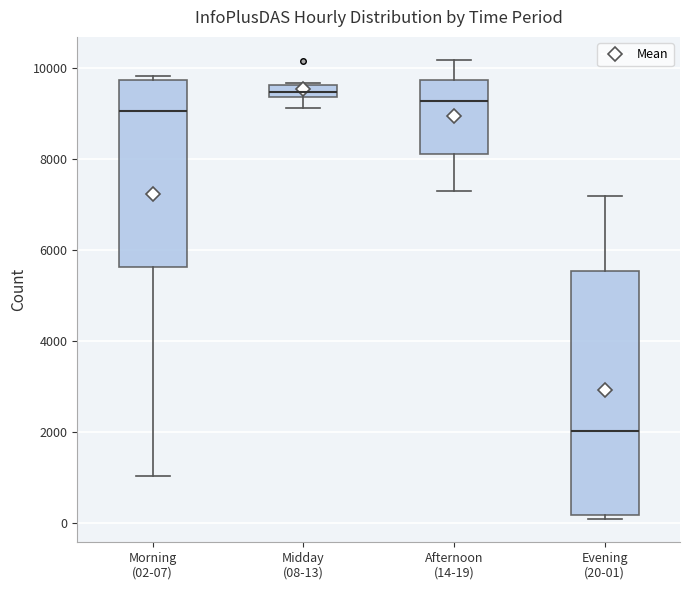

Where is the upper edge of the box for Midday (08-13) on the y-axis? The values are not printed on the chart, so give them approximately, as read against the axis.

9600